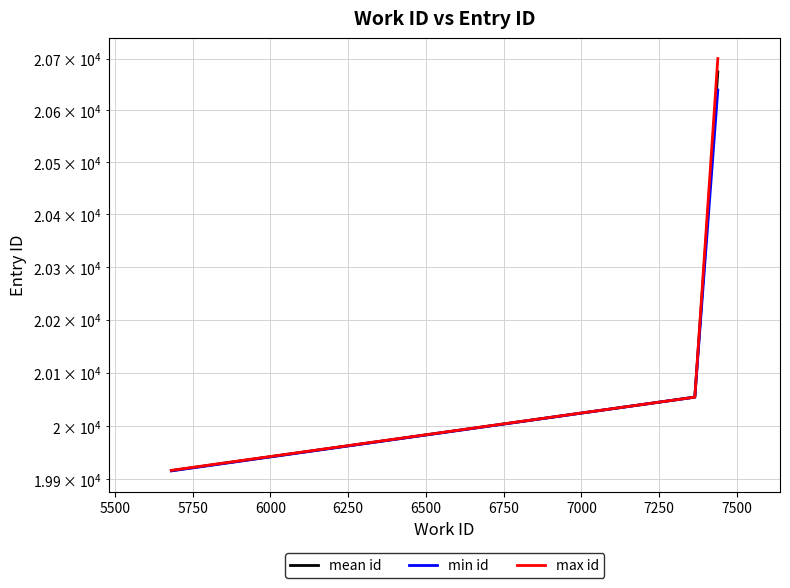

Rank the series at 5500 from lowest to highest value.

mean id, min id, max id